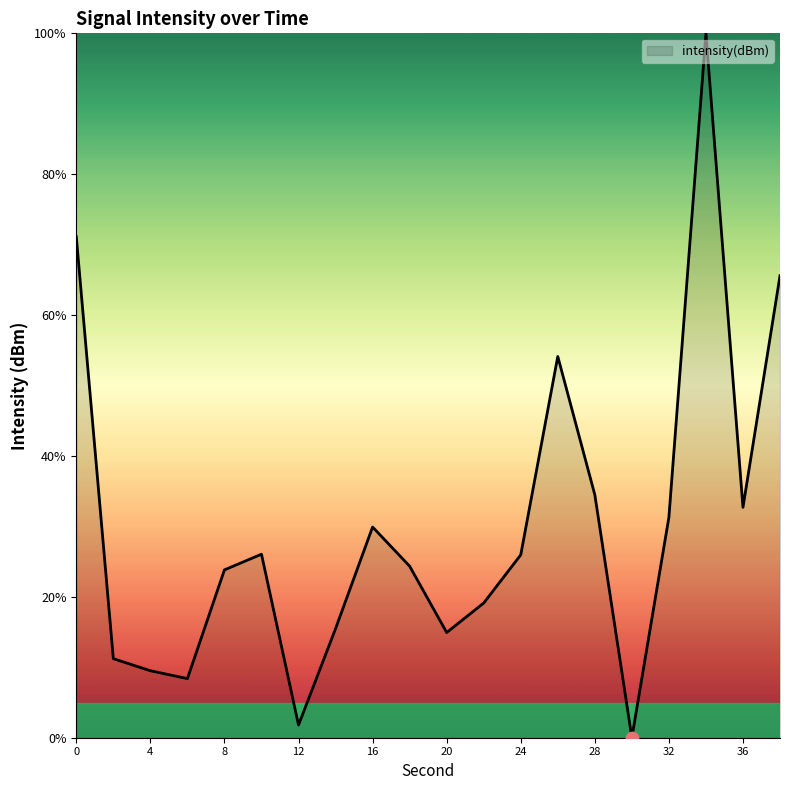

What is the greatest value displayed?

100.0